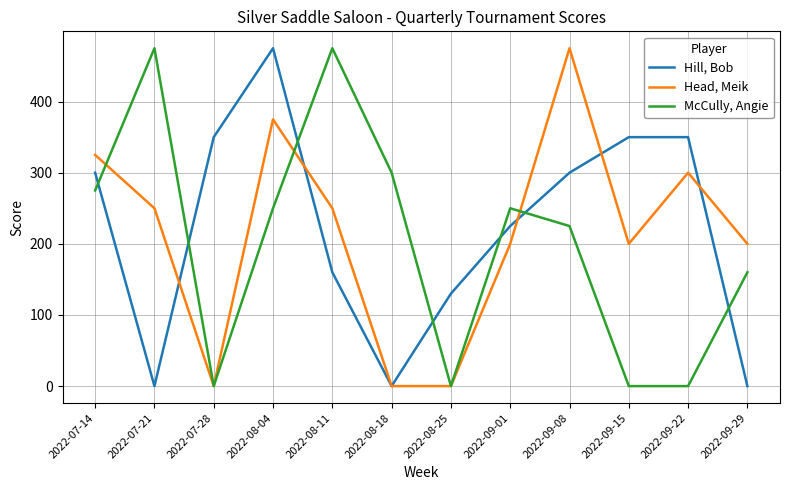

How many distinct data groups are displayed?

3